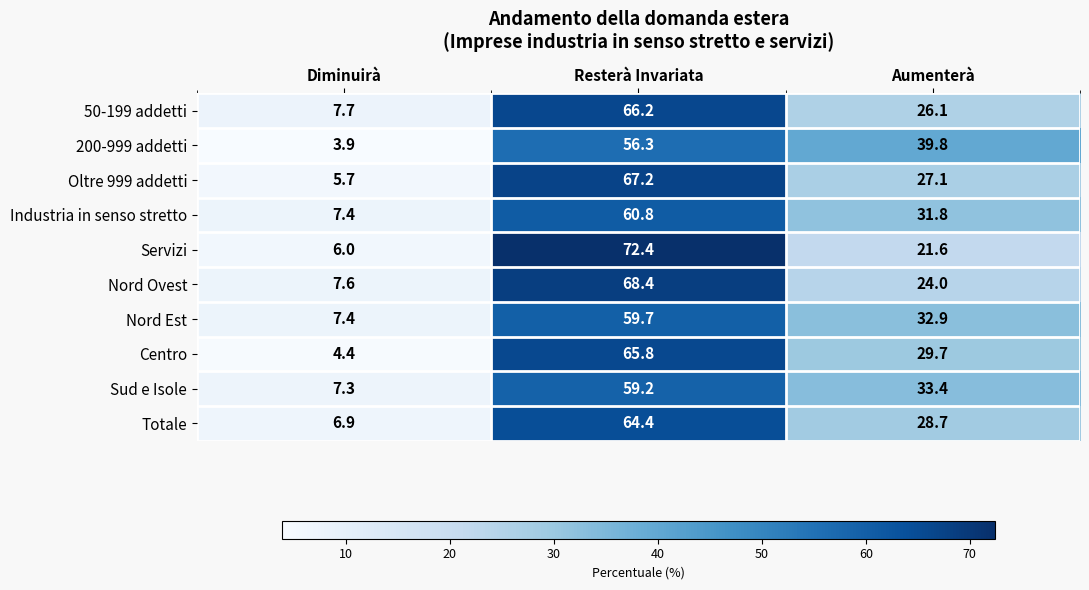

What is the difference between the maximum and minimum values in the 50-199 addetti series?

58.5